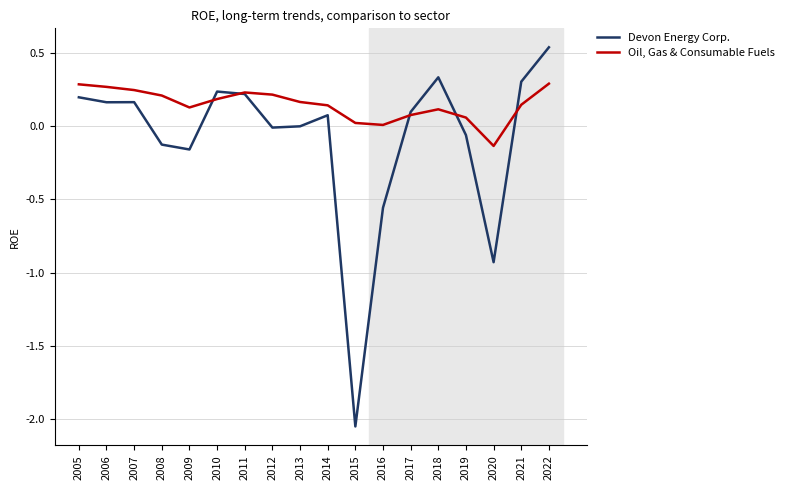

Which series has the largest total across all categories?

Oil, Gas & Consumable Fuels